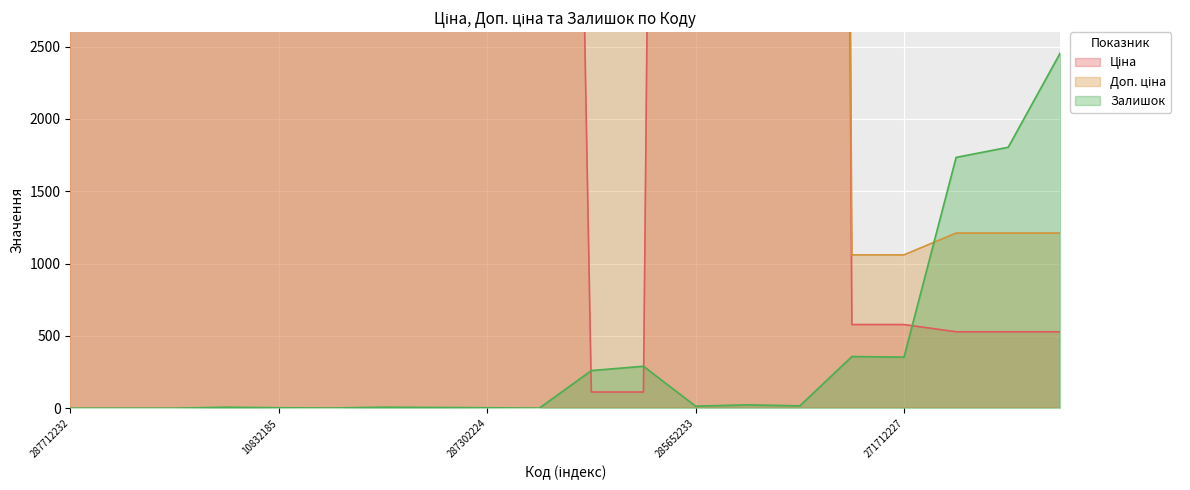

At which category is the sum across all series the highest?

285672232